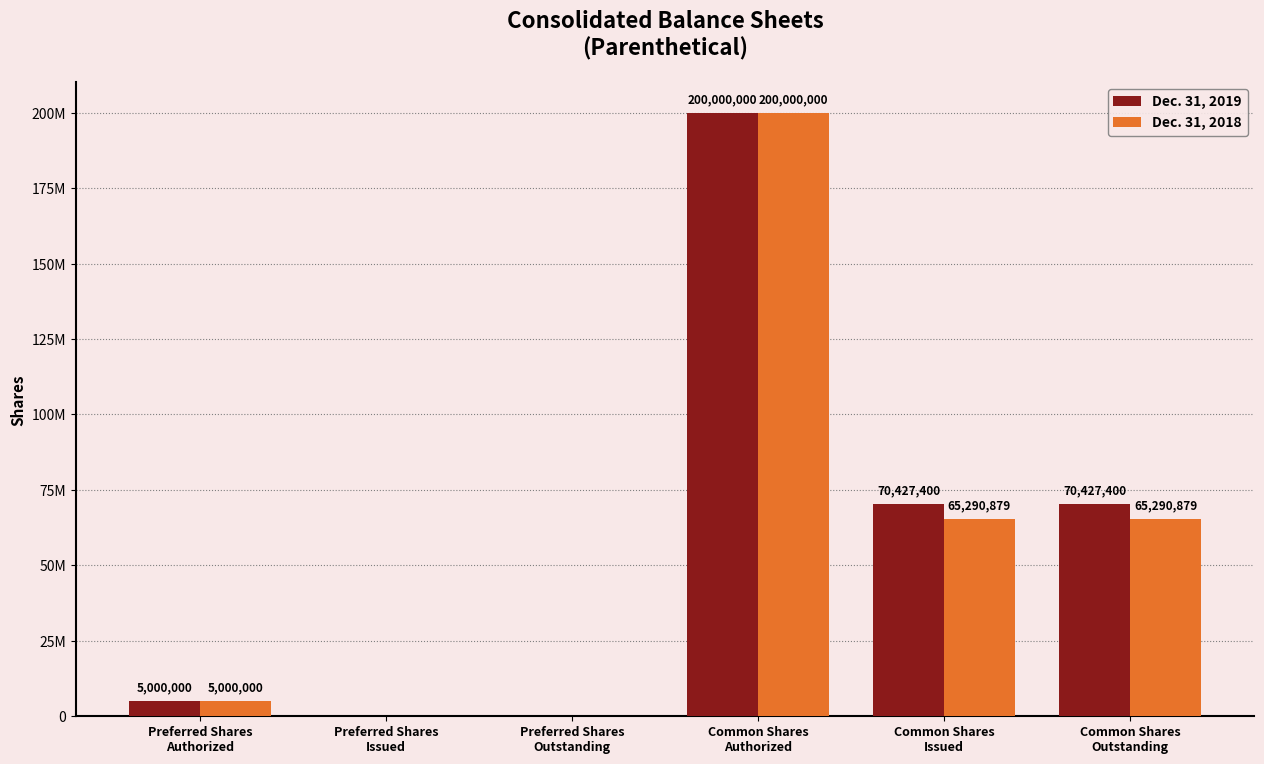

At Common Shares
Authorized, list the series in order from largest to smallest.

Dec. 31, 2019, Dec. 31, 2018